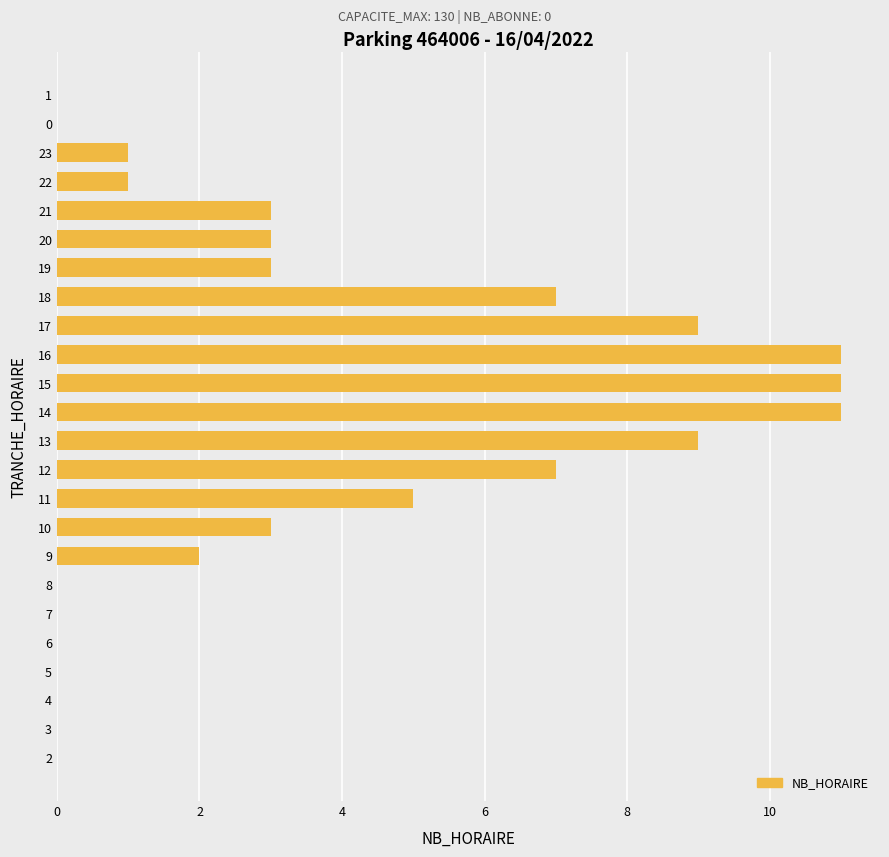

Count the number of data series in this chart.

1